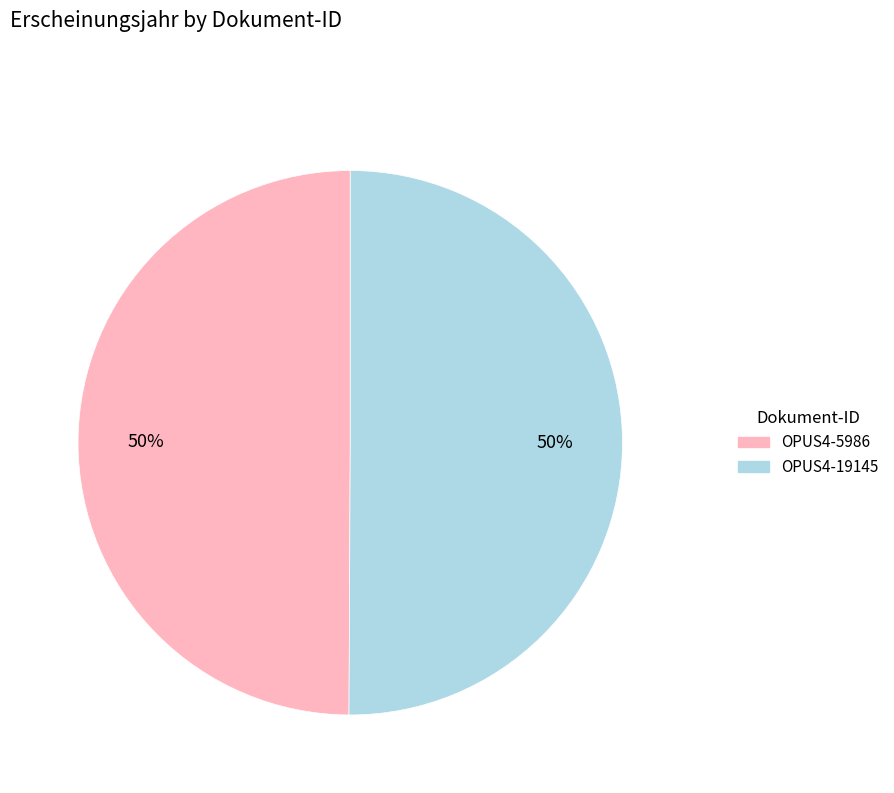

What is the ratio of the value at OPUS4-5986 to the value at OPUS4-19145?

1.0